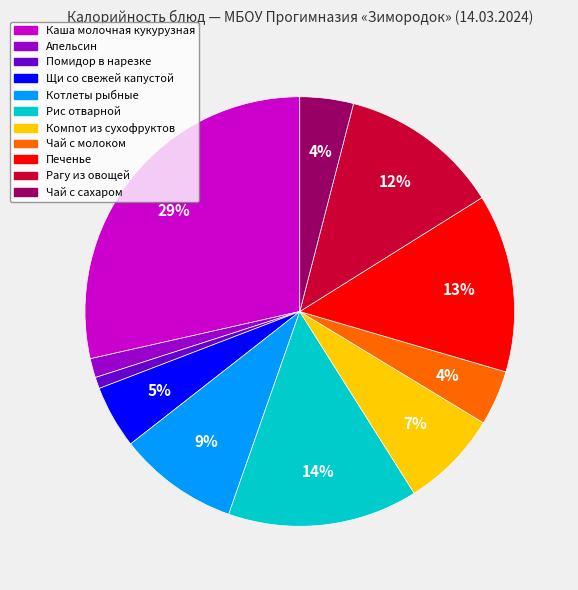

What is the largest slice in the pie chart?

Каша молочная кукурузная